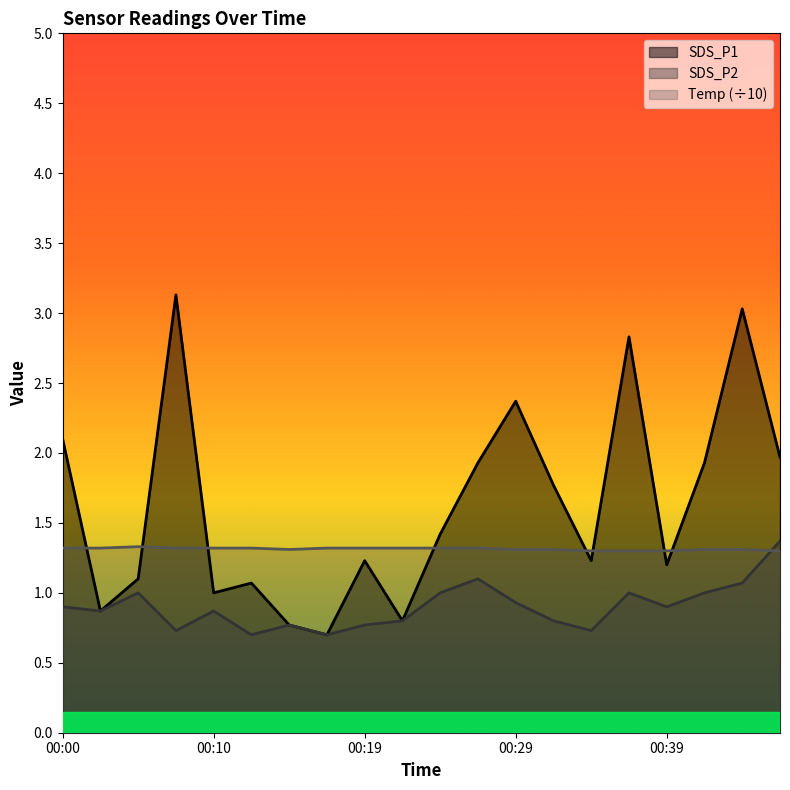

List the series in order of their overall mean, highest first.

SDS_P1, Temp (÷10), SDS_P2